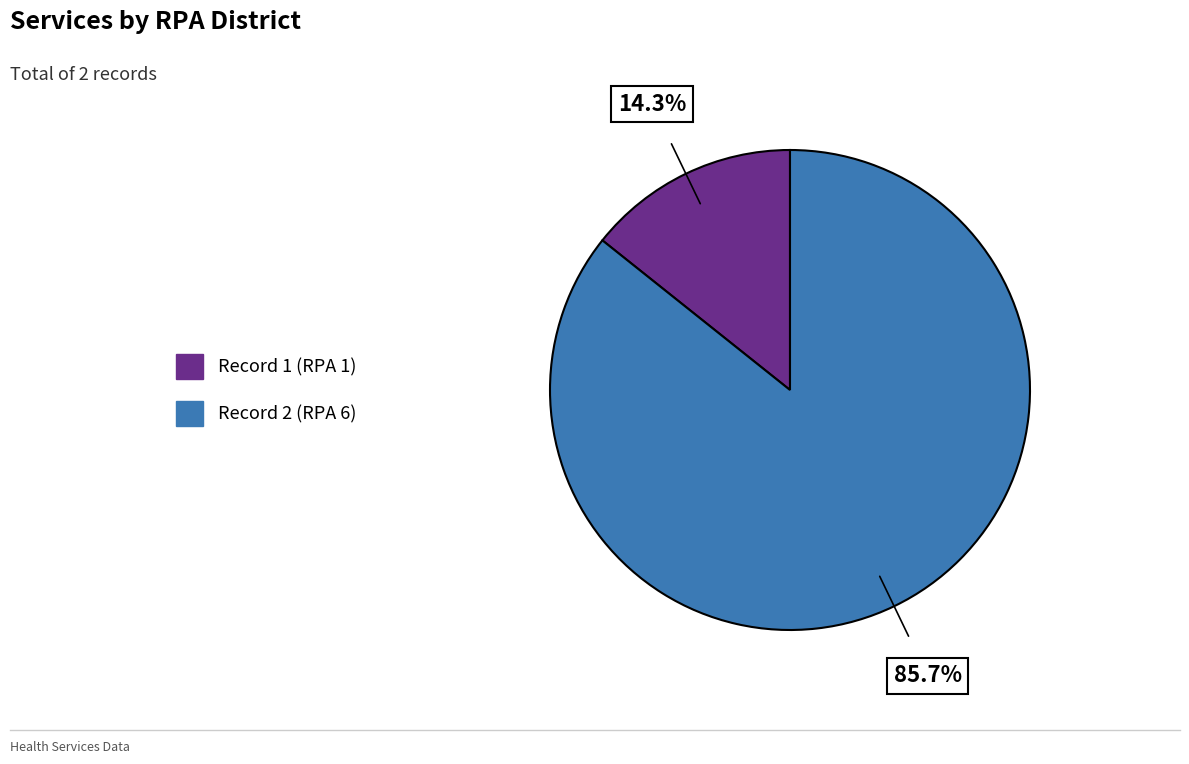

To the nearest percent, what is the average slice percentage?

50%